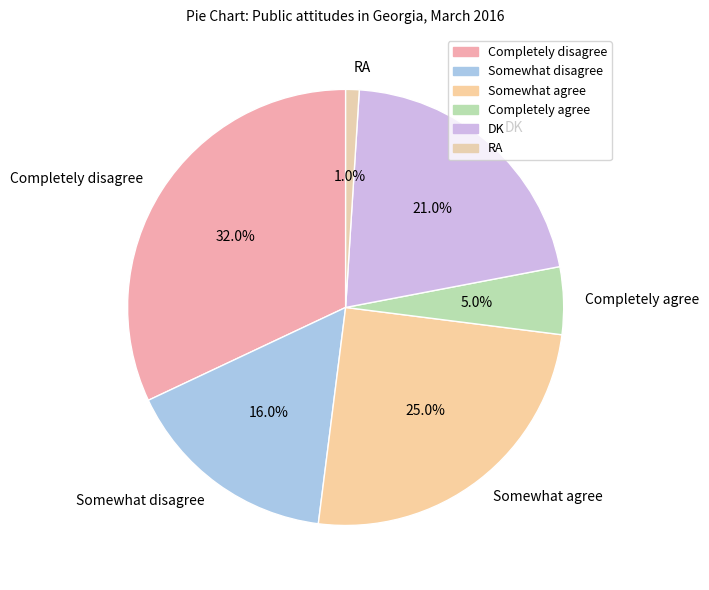

What is the largest slice in the pie chart?

Completely disagree